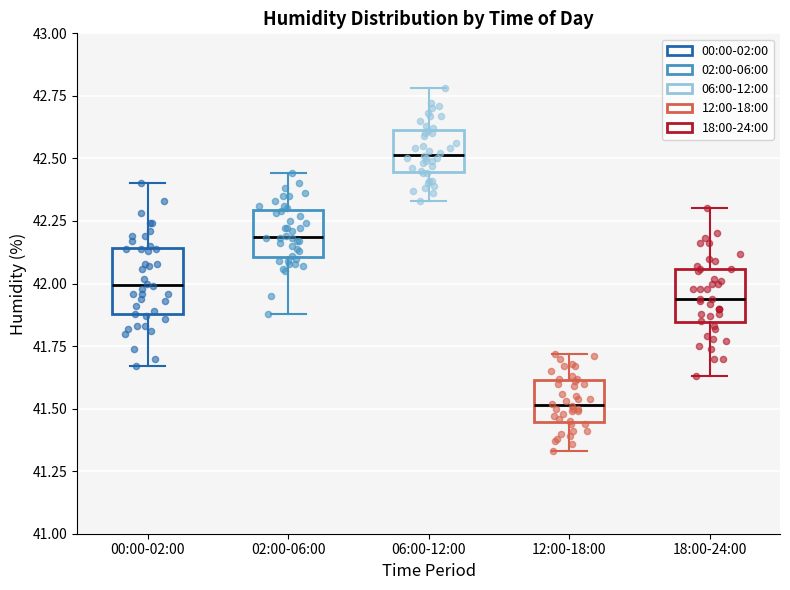

Reading left to right, read every box against the y-axis: the position of its median line, the range the box covers, and the ends of its whiskers. The values are not printed on the chart, so give them approximately, as read against the axis.

00:00-02:00: median 42.00, box 41.90 to 42.15, whiskers 41.65 to 42.40
02:00-06:00: median 42.20, box 42.10 to 42.30, whiskers 41.90 to 42.45
06:00-12:00: median 42.50, box 42.45 to 42.60, whiskers 42.35 to 42.80
12:00-18:00: median 41.50, box 41.45 to 41.60, whiskers 41.35 to 41.70
18:00-24:00: median 41.95, box 41.85 to 42.05, whiskers 41.65 to 42.30